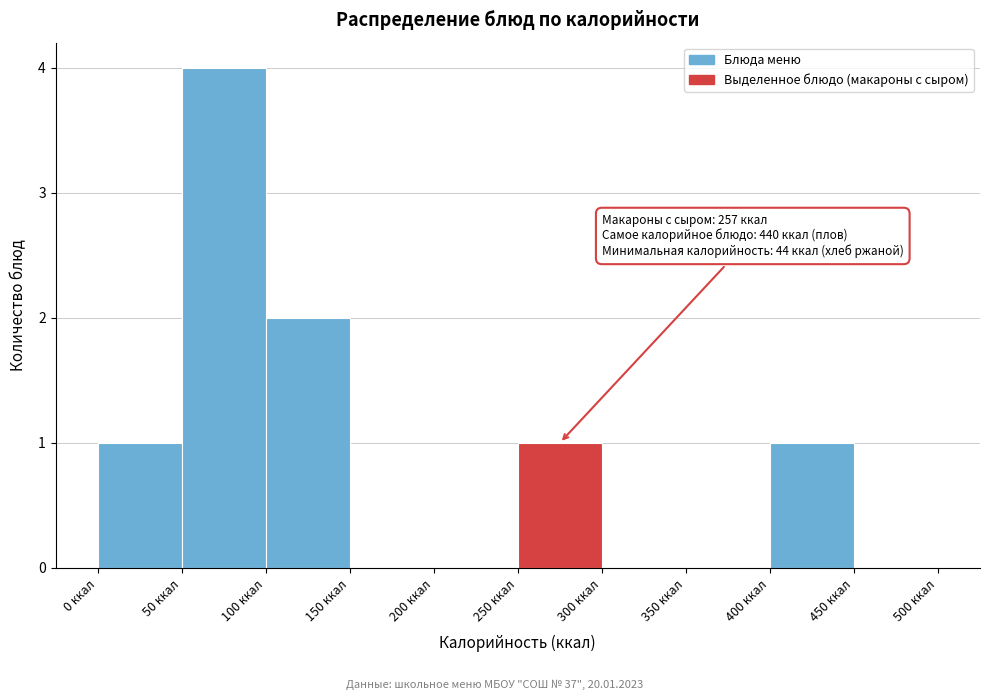

Which range on the x-axis has the tallest bar?

50 to 100